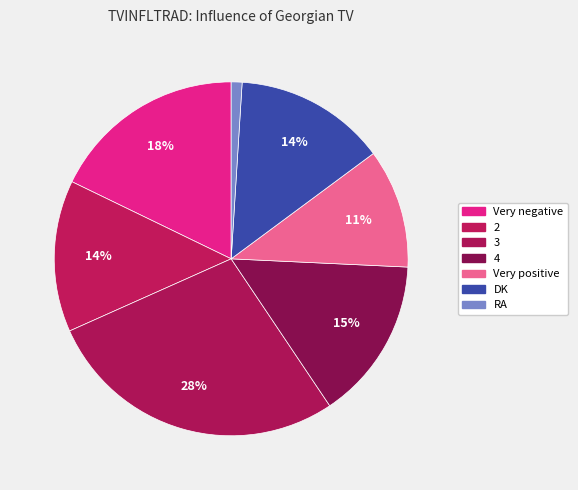

How many segments does this pie chart have?

7